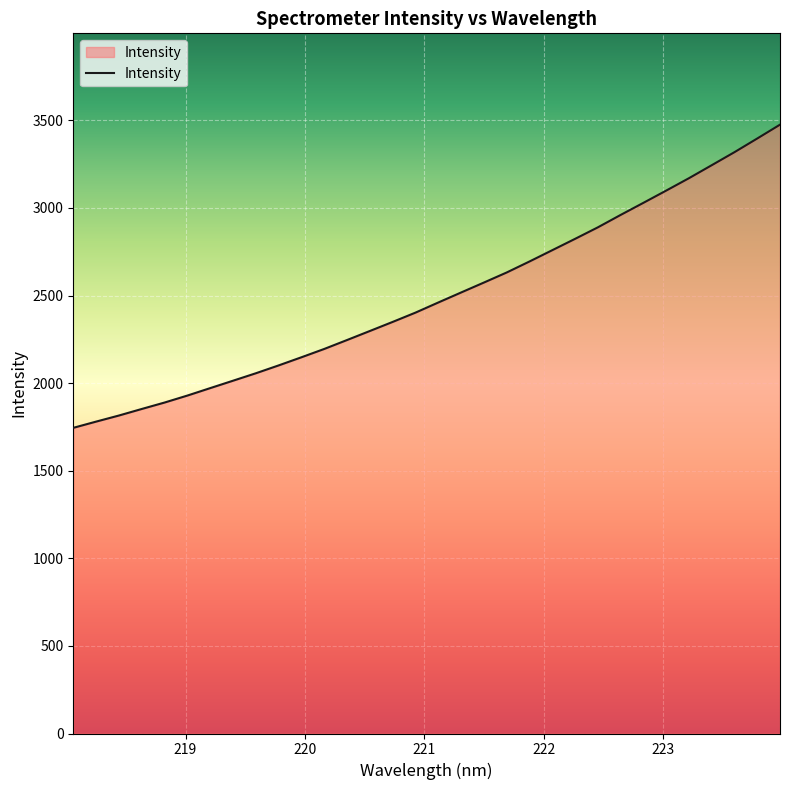

What is the difference between the maximum and minimum values?

1730.8